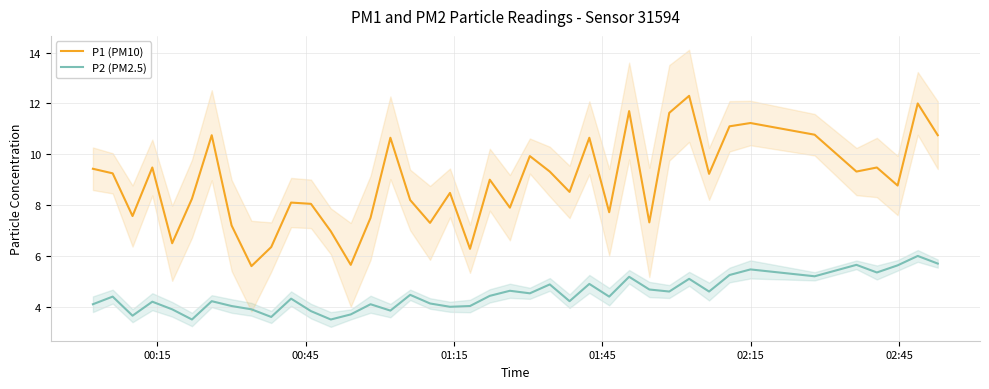

True or false: P1 (PM10) and P2 (PM2.5) cross at least once.

False